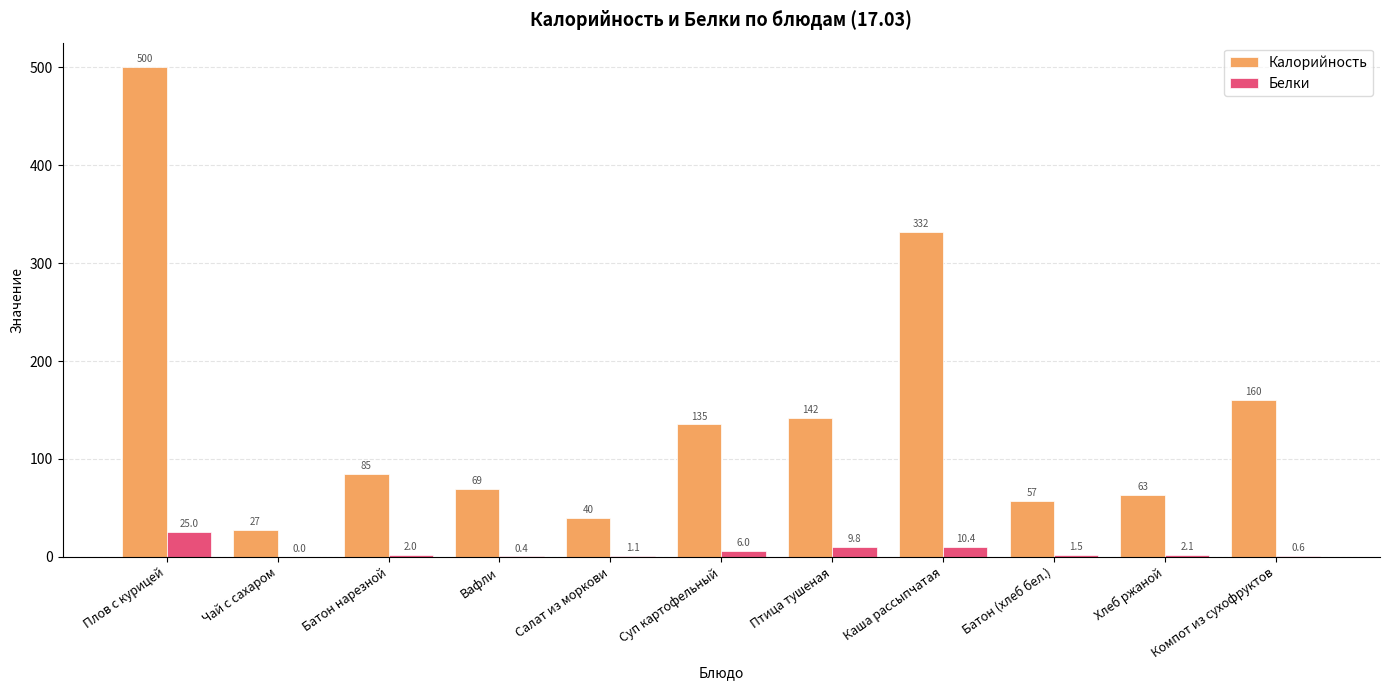

Is it true that Калорийность equals 500.0 at Плов с курицей?

True